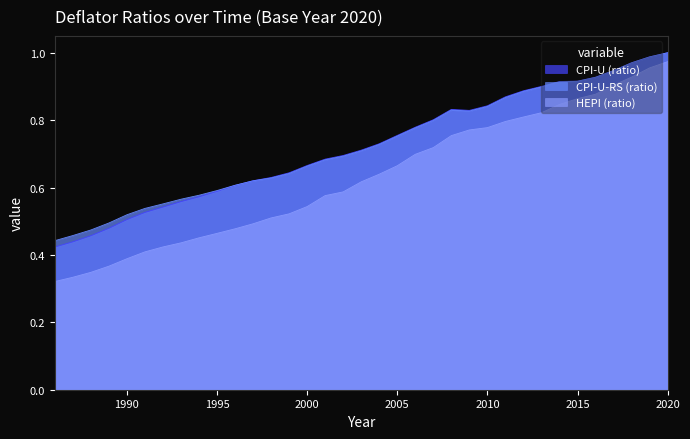

At which label is CPI-U-RS (ratio) closest to 0?

1986